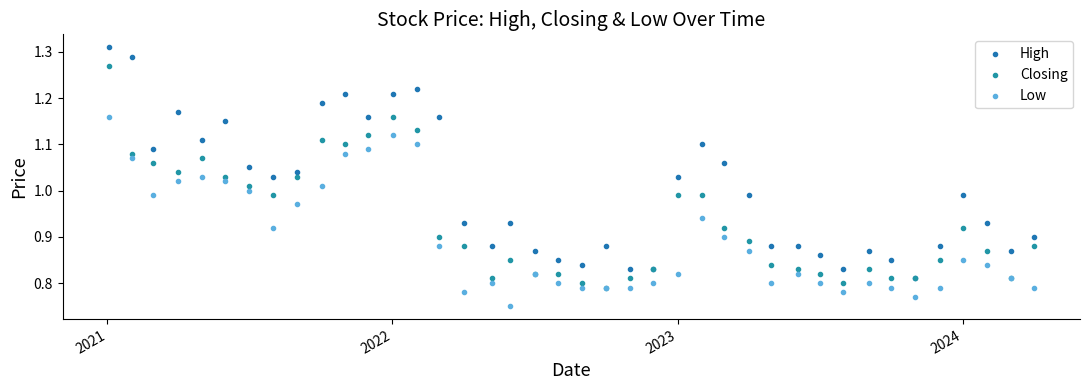

What are all the series names shown in the legend?

High, Closing, Low